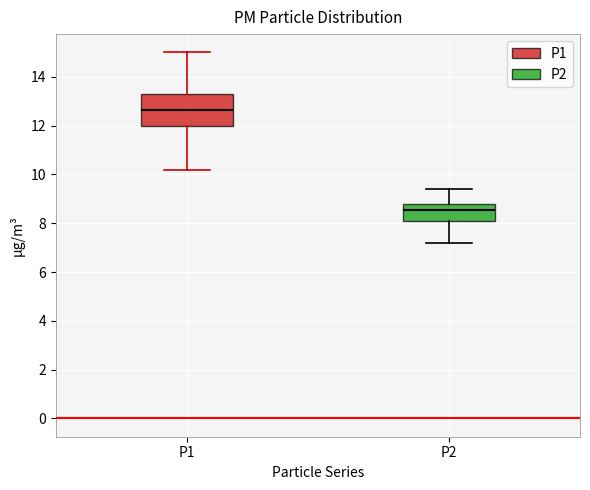

Where does the median line of the box for P2 sit on the y-axis? The values are not printed on the chart, so give them approximately, as read against the axis.

8.6